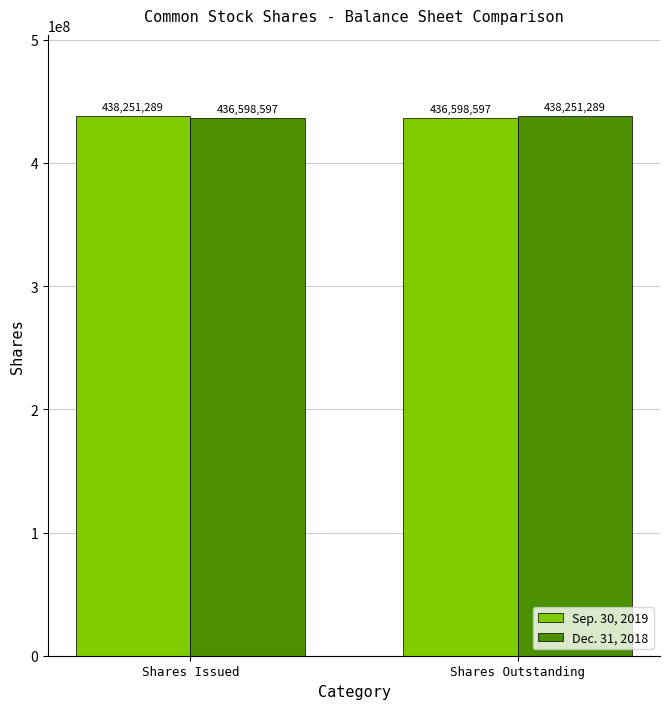

What is the value of the Sep. 30, 2019 bar at the 1st from the left?

438251289